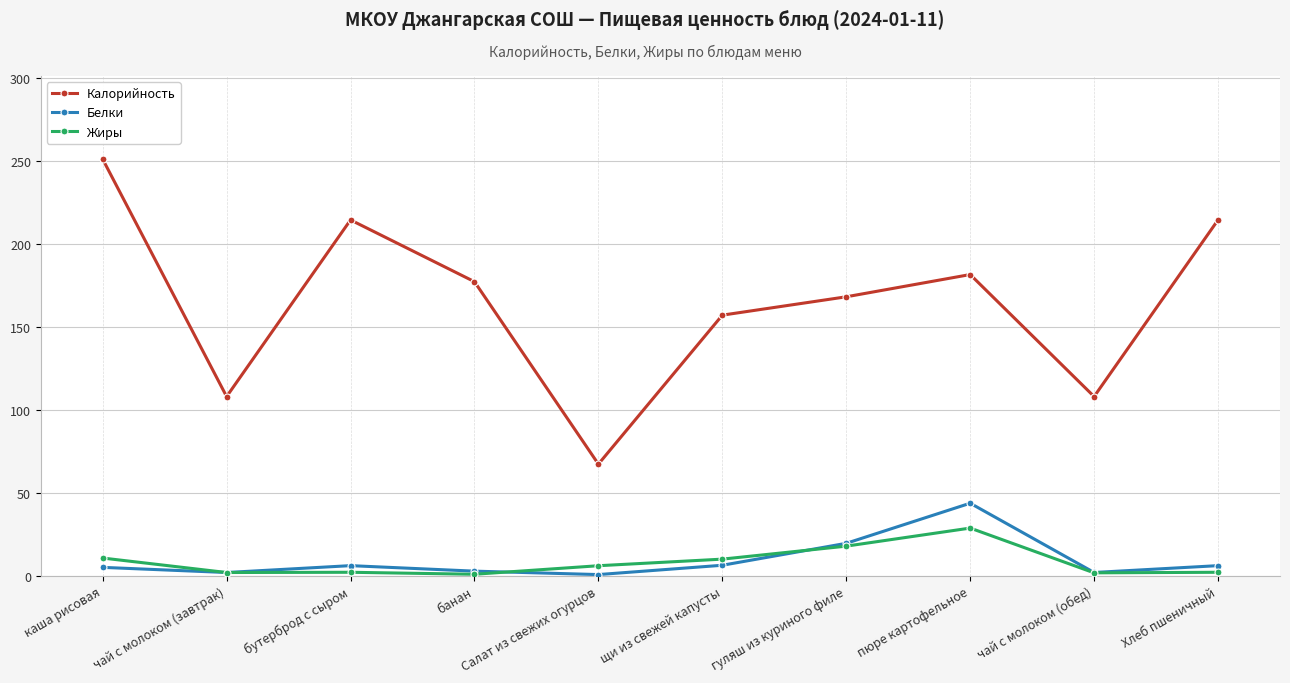

True or false: Белки and Калорийность intersect in this chart.

False